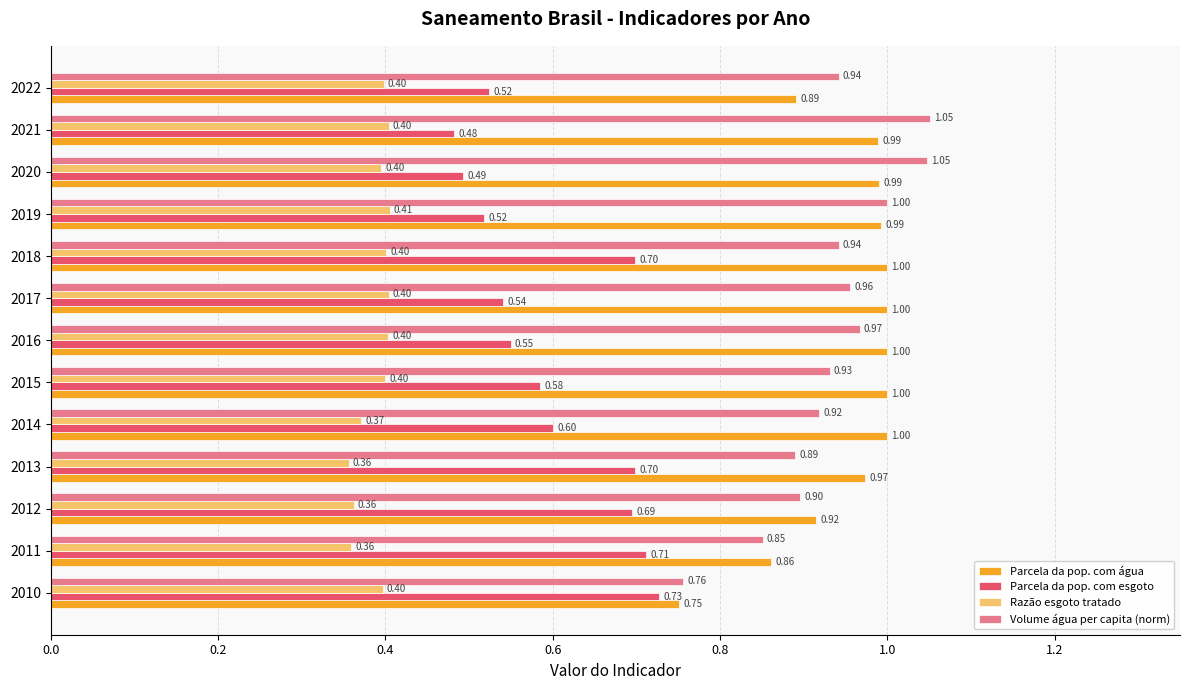

Which series has the largest total across all categories?

Parcela da pop. com água